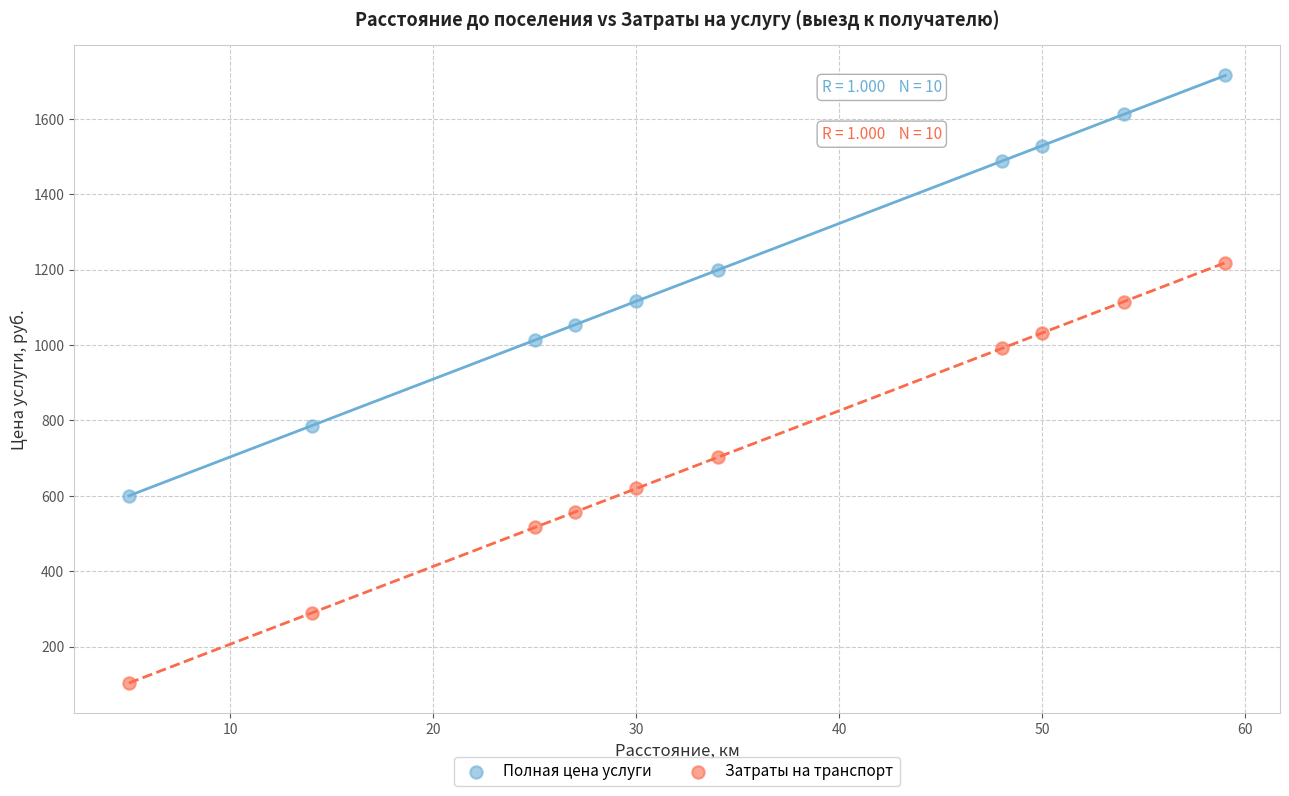

Across all data points, what is the range of Y values (max minus min)?

1611.8